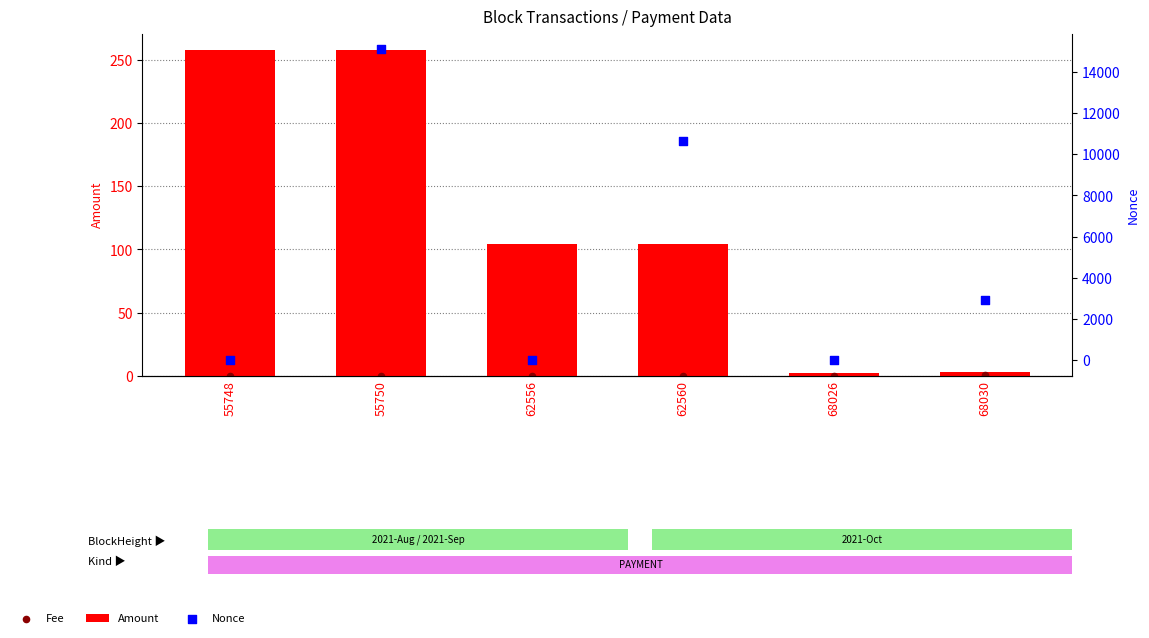

What is the total value across all series at 55750?

15374.3